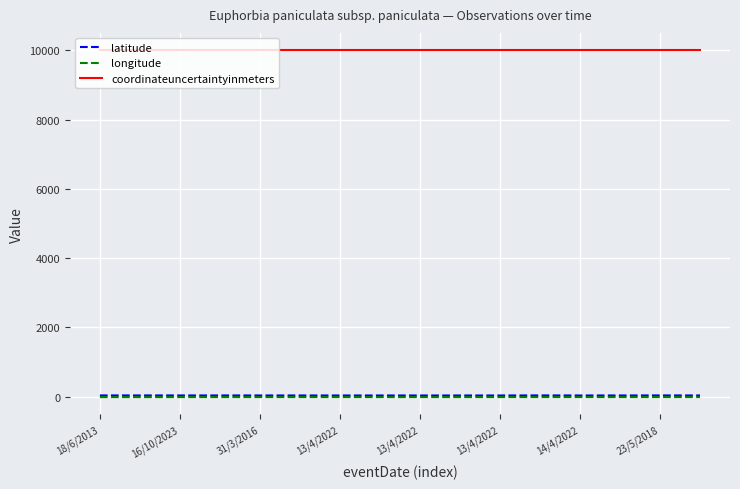

True or false: coordinateuncertaintyinmeters and latitude intersect in this chart.

False